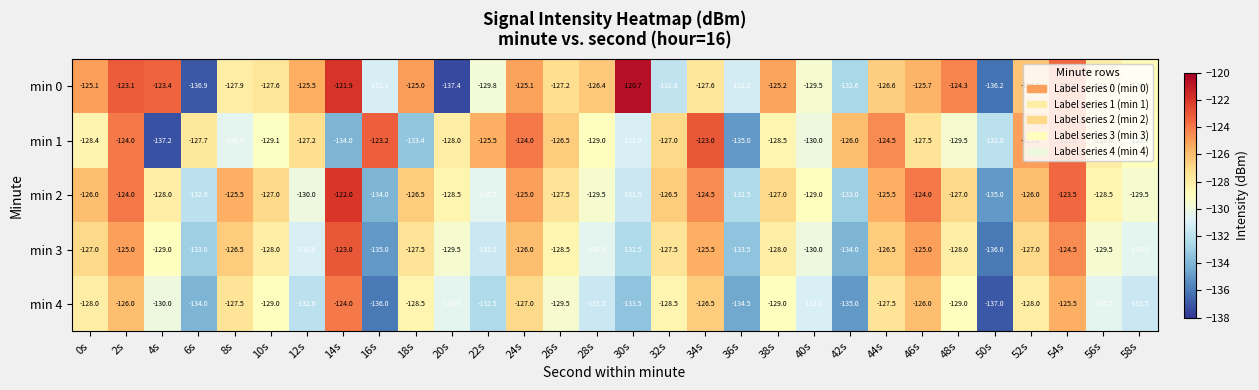

What is the sum of all min 3 values?

-3869.0